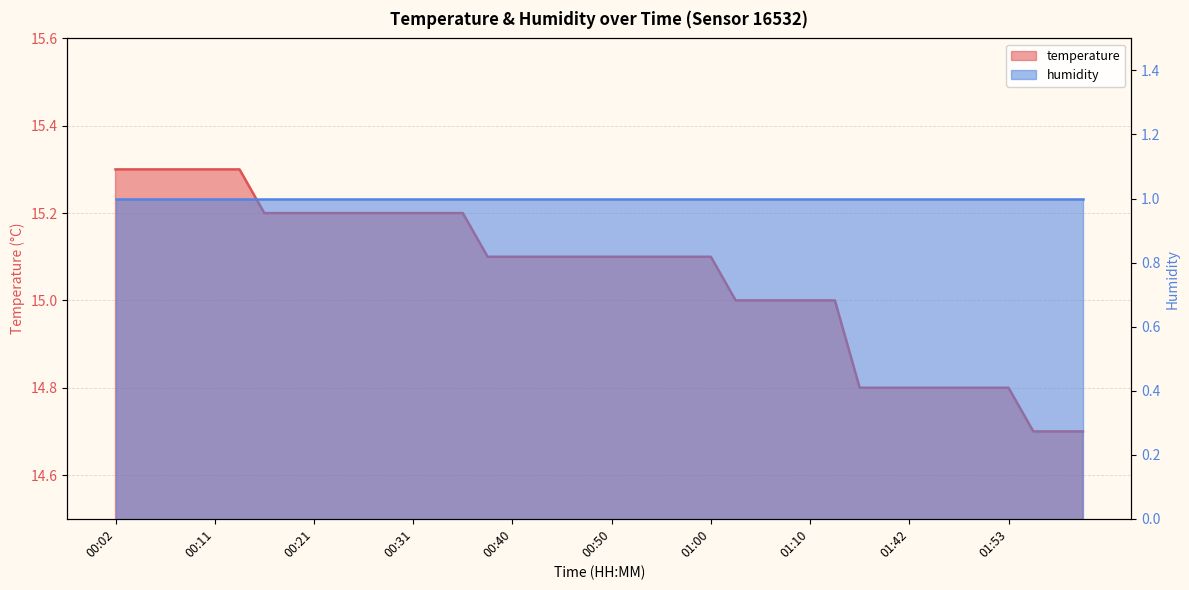

The value at 01:07 is 15.0. True or false?

True